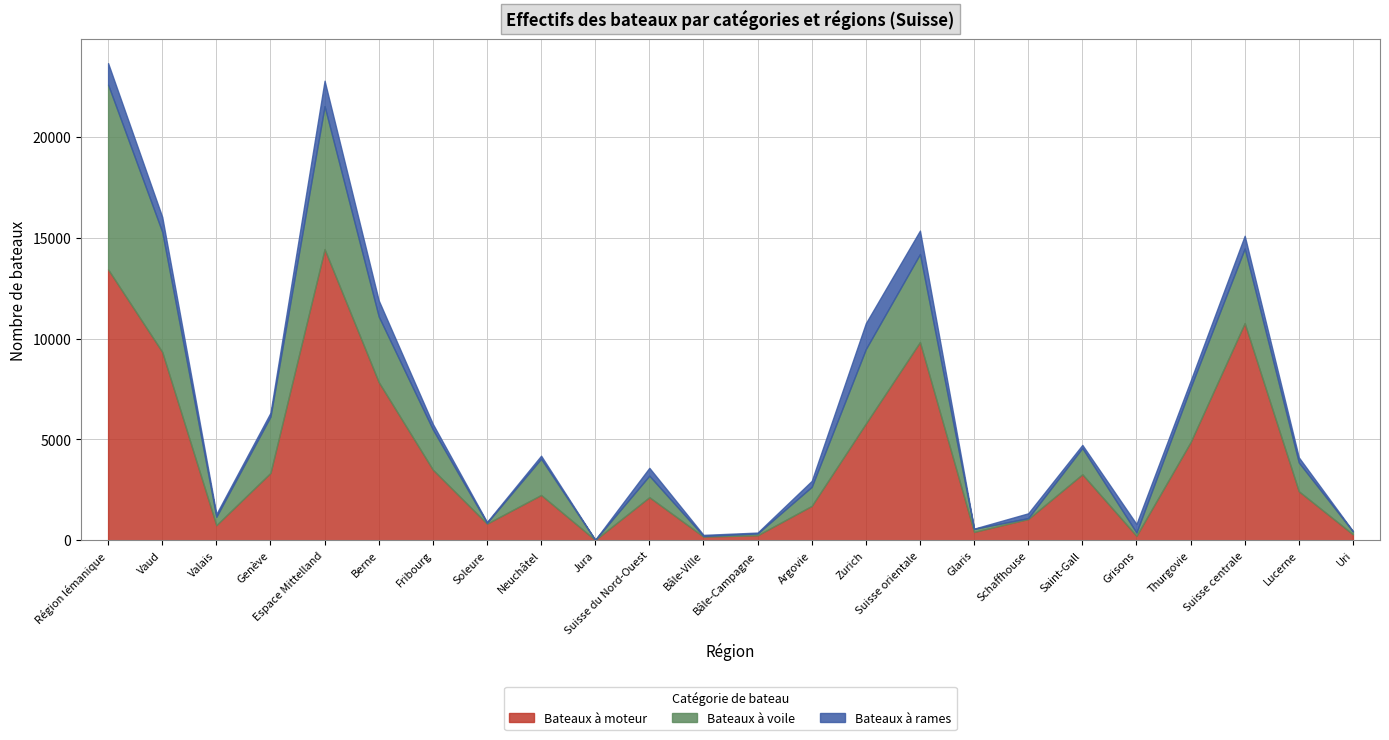

Which series has the largest total across all categories?

Bateaux à moteur